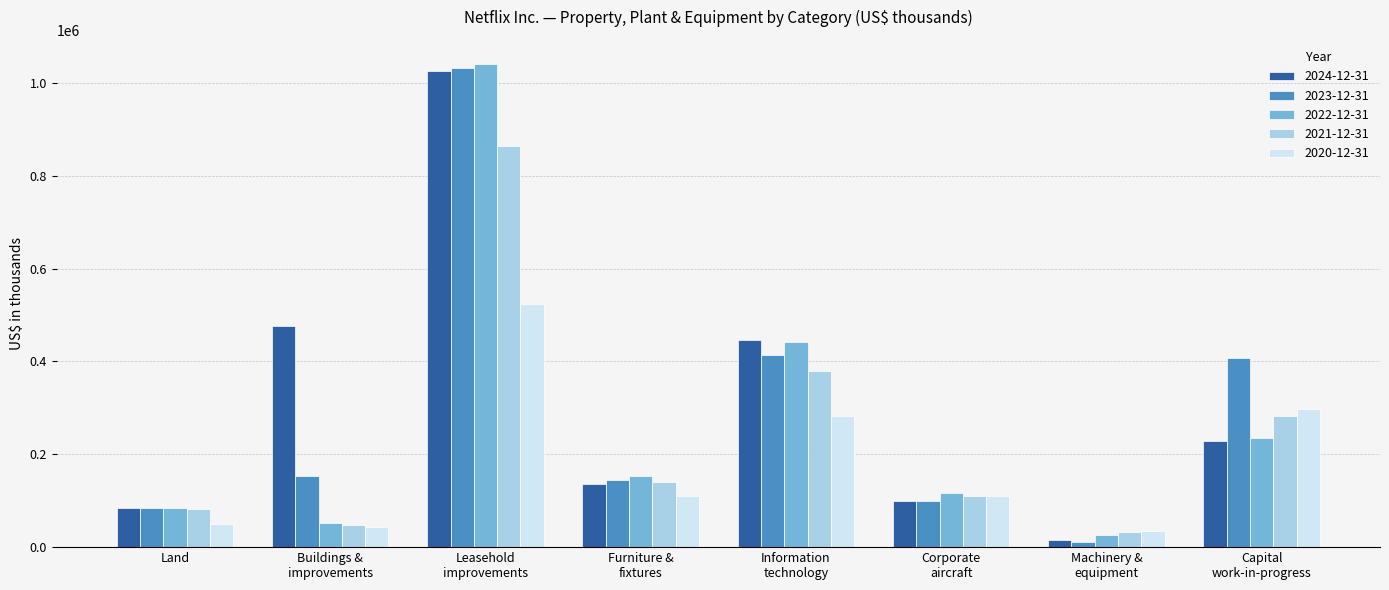

The value of 2024-12-31 at Information
technology is 158597. True or false?

False